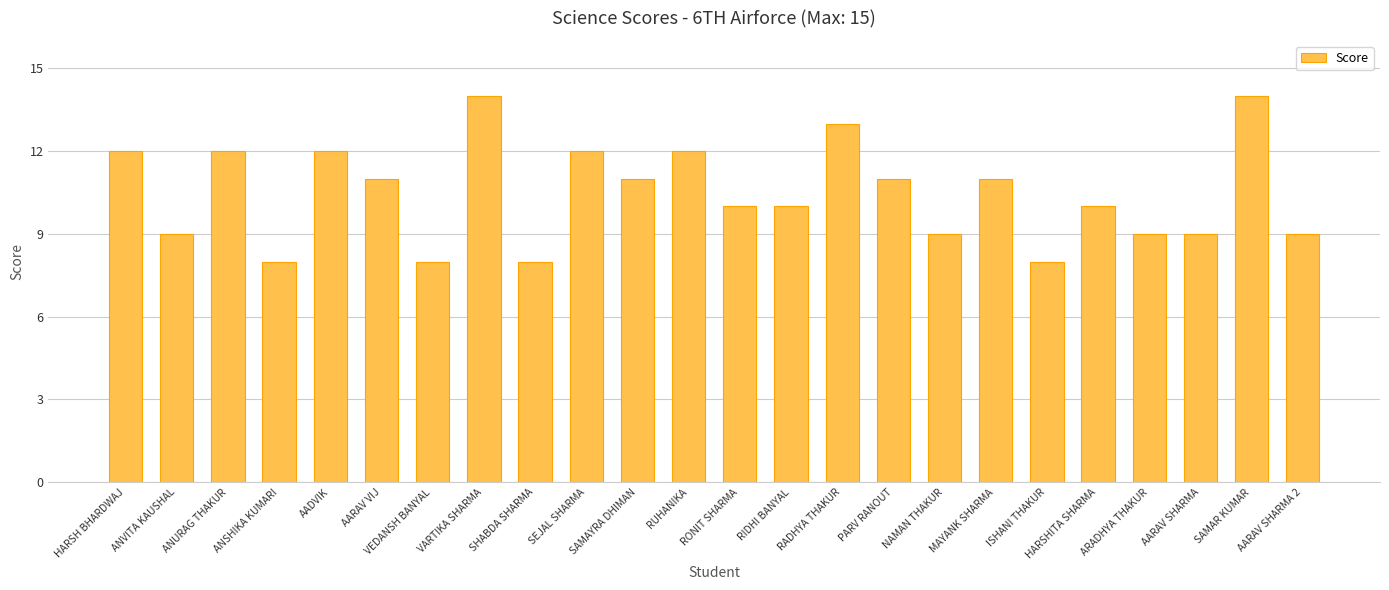

The value at HARSHITA SHARMA is 14. True or false?

False